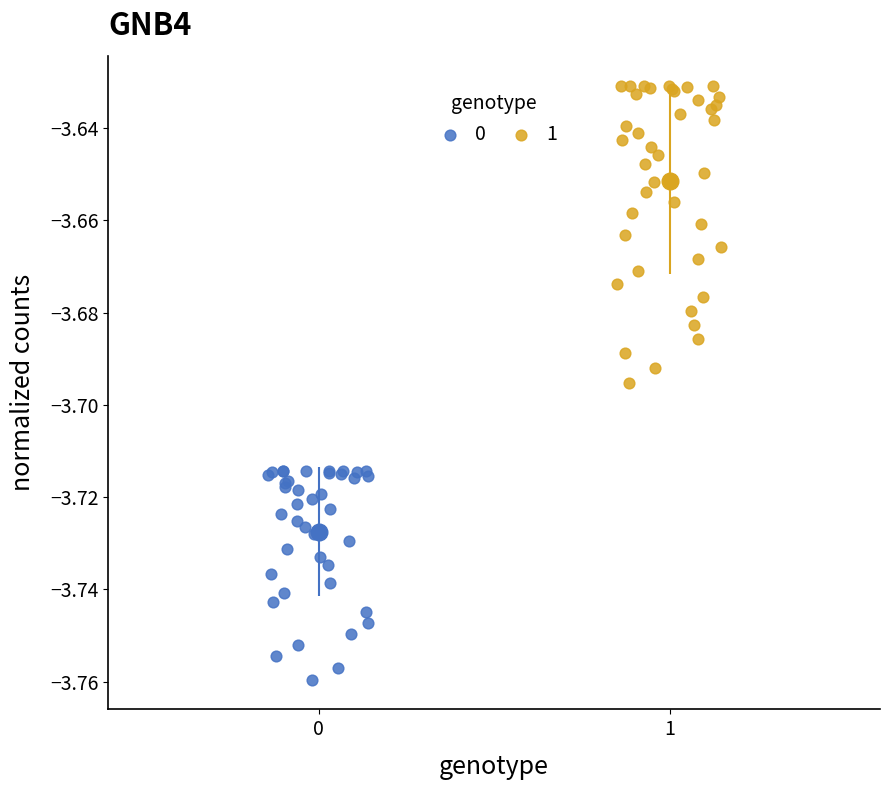

What are all the series names shown in the legend?

0, 1